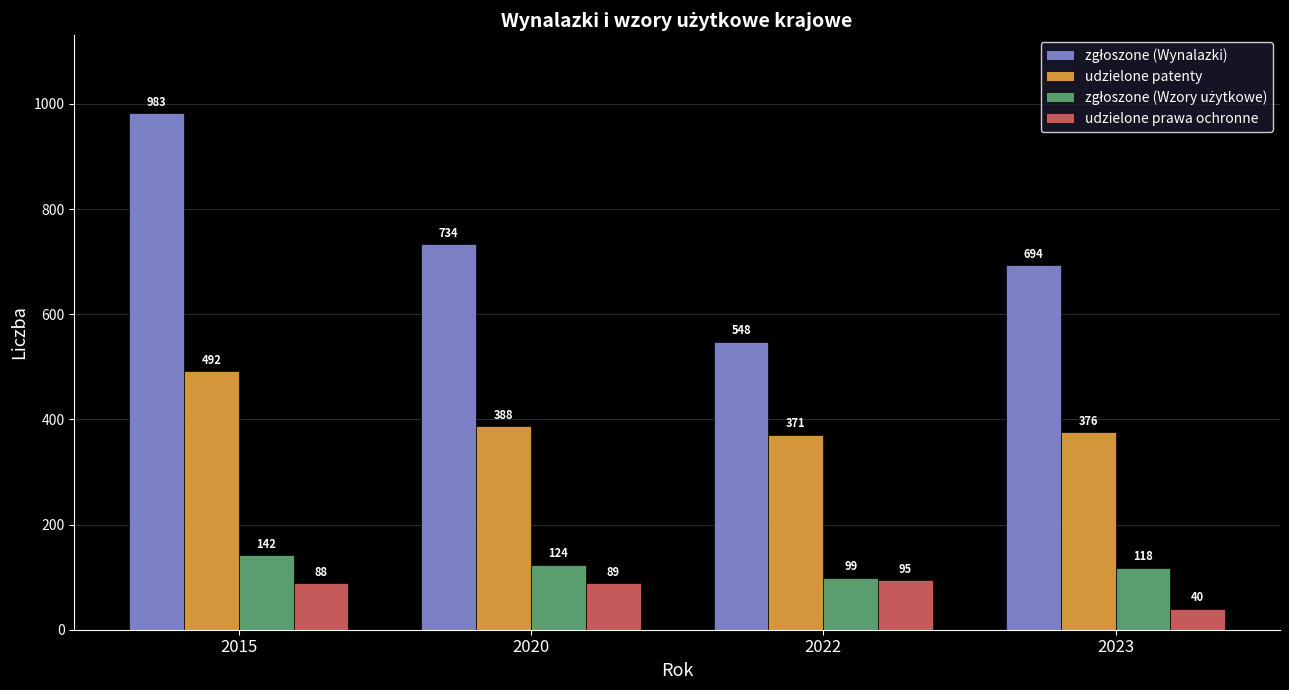

Is it true that udzielone patenty equals 371 at 2022?

True